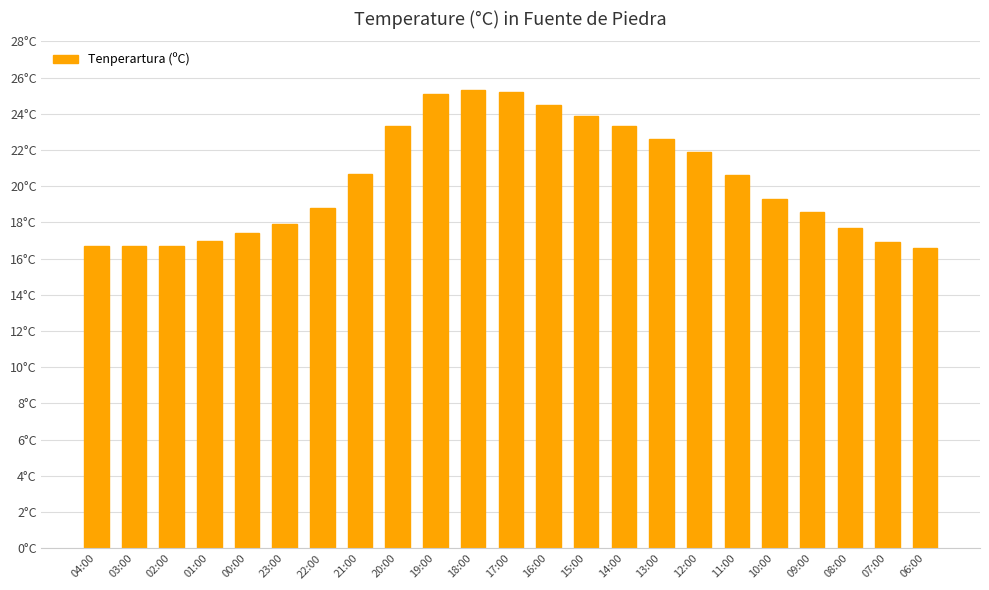

Count the number of data series in this chart.

1